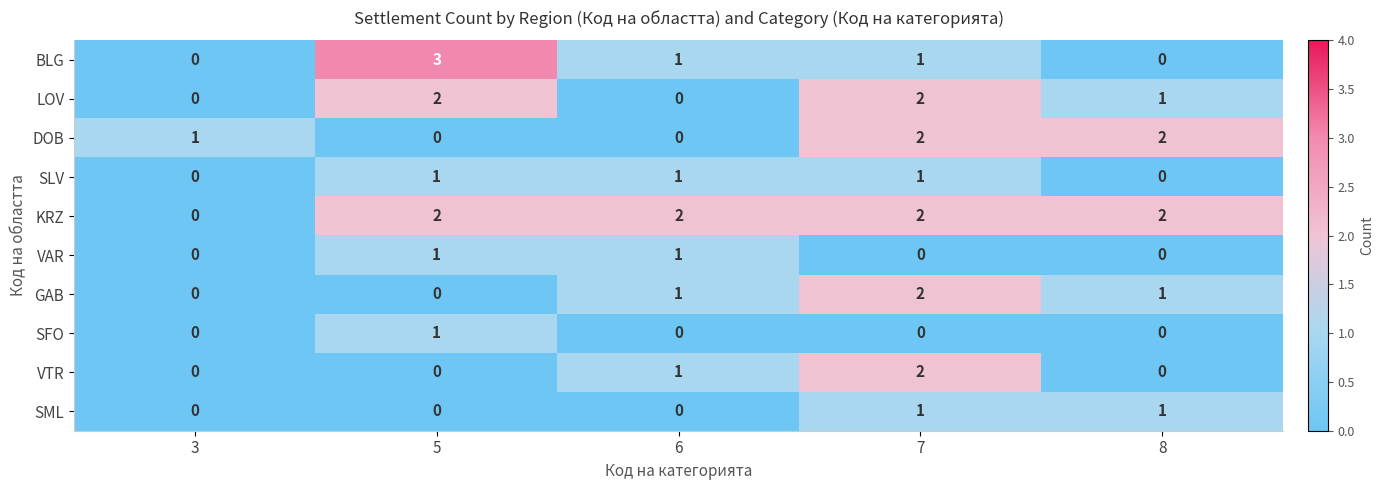

At which category is the sum across all series the highest?

7